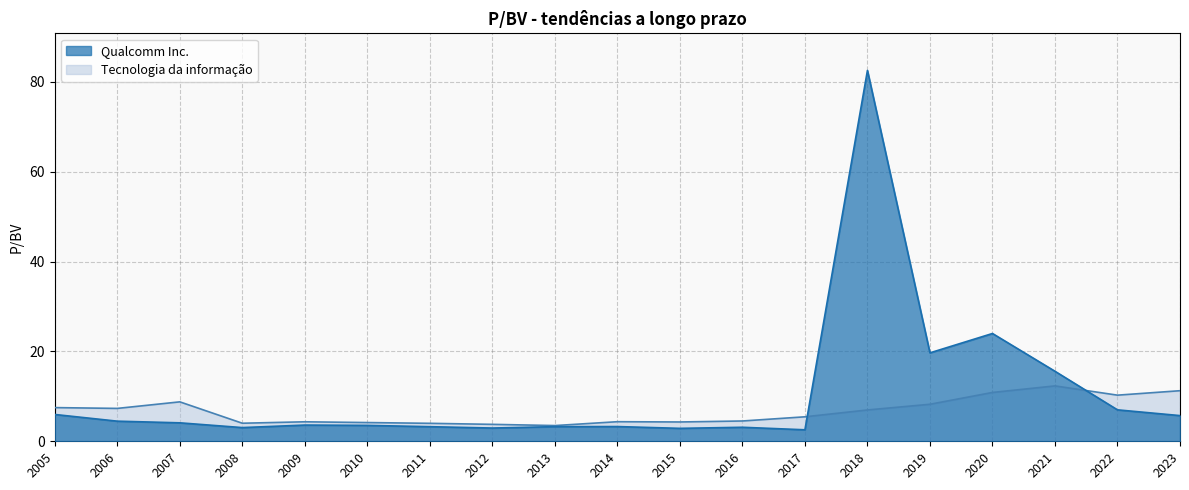

Reading right to left, list all the values displayed in this chart.

Qualcomm Inc.: 2023=5.7	2022=7.0	2021=15.6	2020=24.0	2019=19.7	2018=82.6	2017=2.6	2016=3.1	2015=2.9	2014=3.3	2013=3.3	2012=3.0	2011=3.2	2010=3.5	2009=3.6	2008=3.0	2007=4.1	2006=4.5	2005=6.0
Tecnologia da informação: 2023=11.3	2022=10.3	2021=12.3	2020=10.9	2019=8.2	2018=7.0	2017=5.5	2016=4.5	2015=4.3	2014=4.4	2013=3.5	2012=3.8	2011=4.0	2010=4.2	2009=4.3	2008=4.0	2007=8.8	2006=7.3	2005=7.5